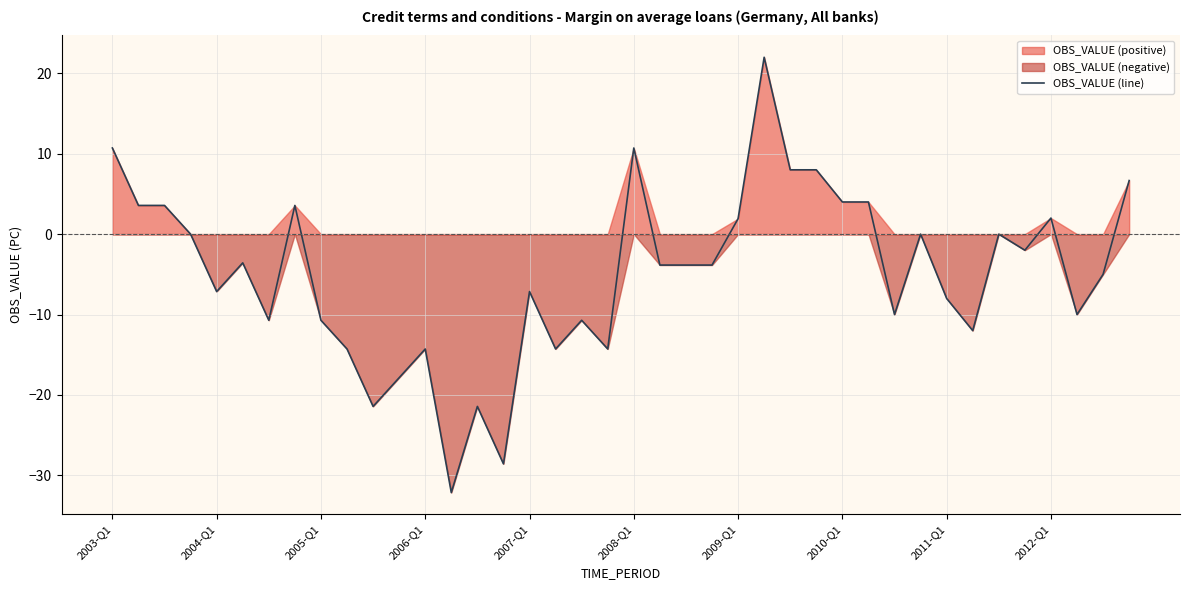

The value of OBS_VALUE (line) at 2003-Q1 is 10.7. True or false?

True